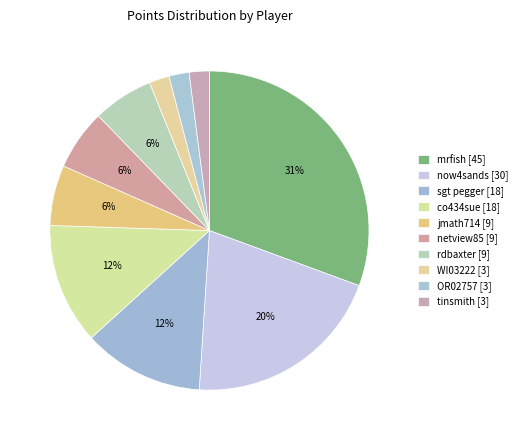

Count the number of slices in the pie.

10